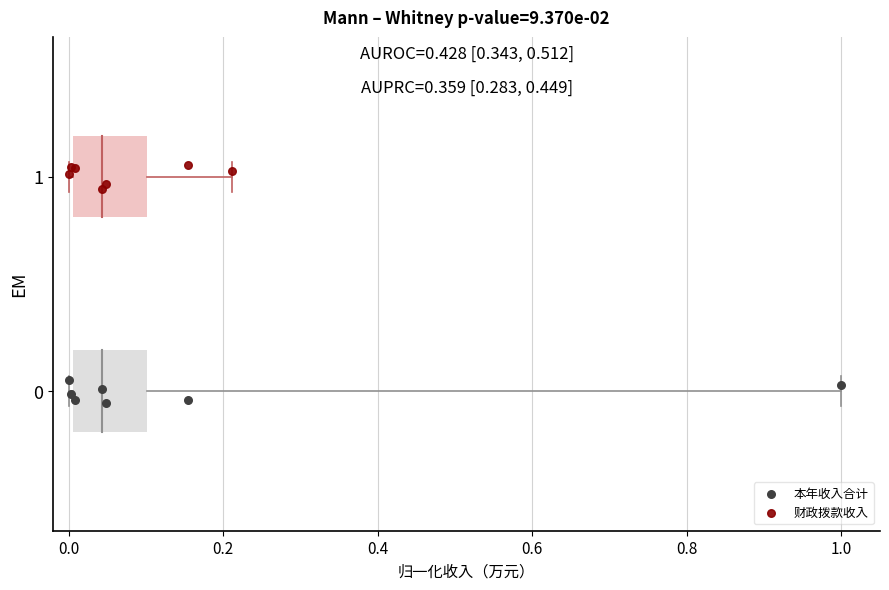

Which series contains the lowest Y value?

本年收入合计